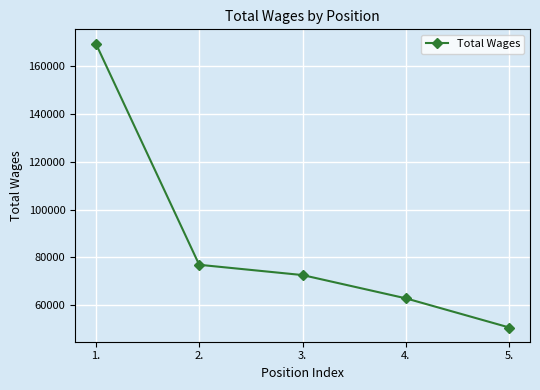

Count the number of data series in this chart.

1